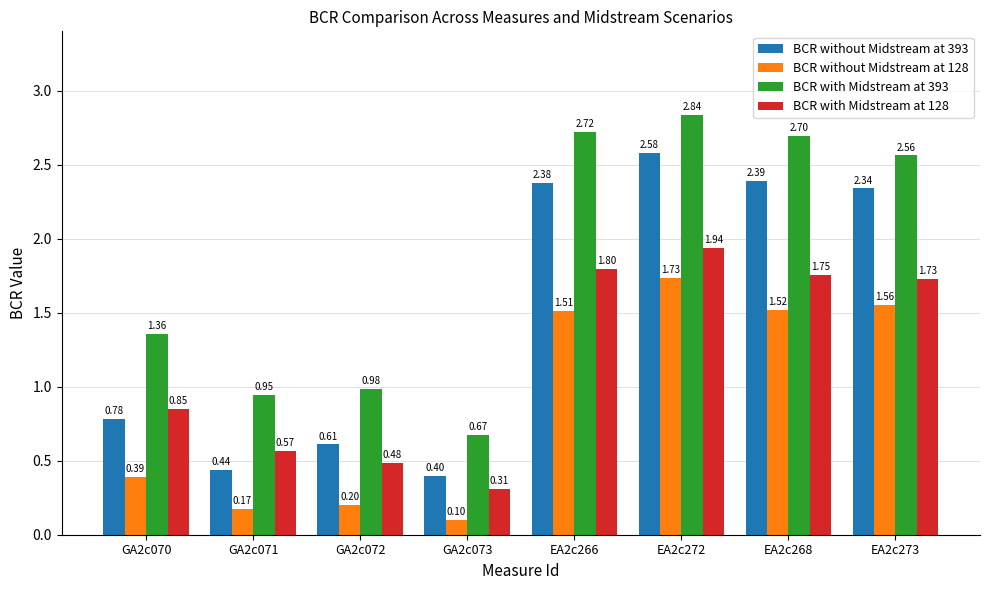

Rank the series by their average value, from highest to lowest.

BCR with Midstream at 393, BCR without Midstream at 393, BCR with Midstream at 128, BCR without Midstream at 128